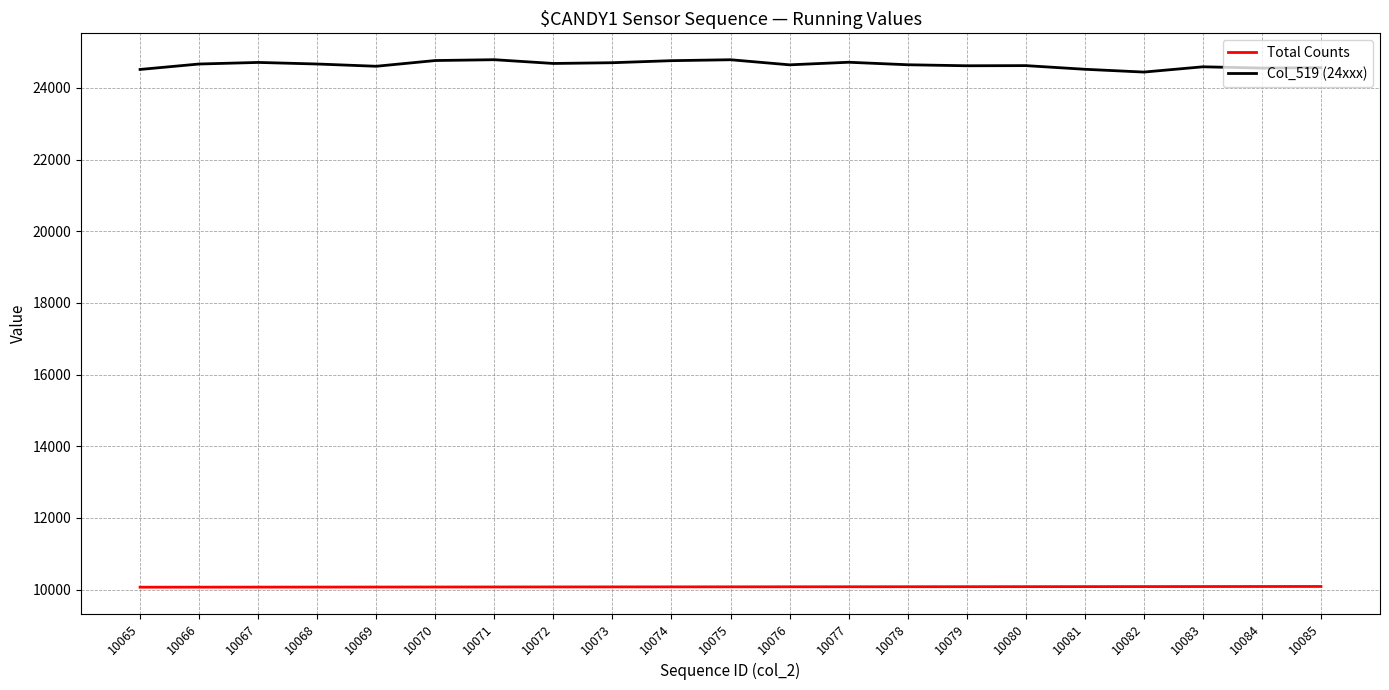

Which series has the widest spread of values?

Col_519 (24xxx)